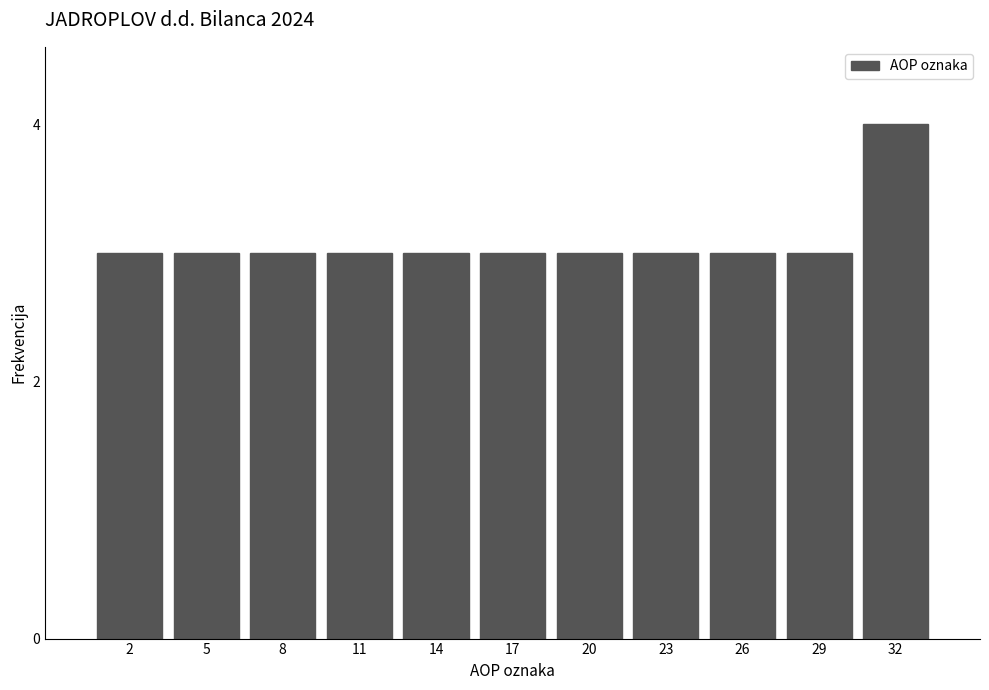

Reading left to right, extract all data points from this chart.

2=3	5=3	8=3	11=3	14=3	17=3	20=3	23=3	26=3	29=3	32=4